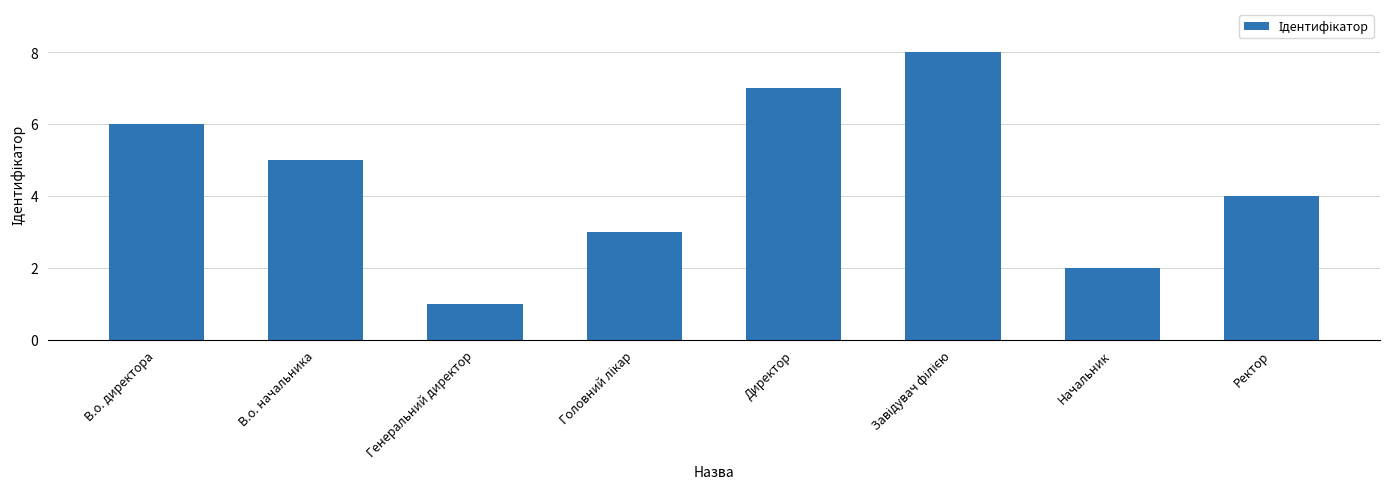

Which label corresponds to the smallest value in the chart?

Генеральний директор